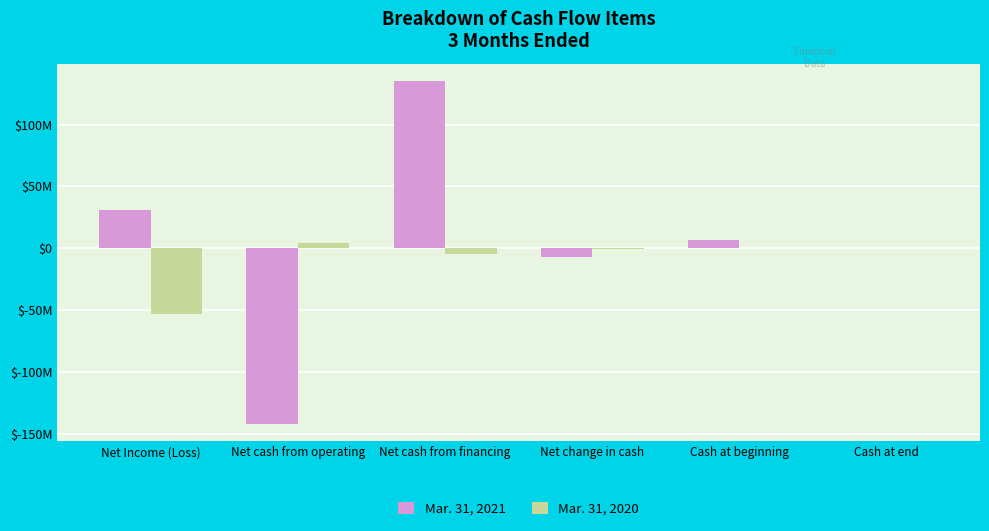

What is the sum of the Mar. 31, 2021 values at Net cash from financing and Net change in cash?

128639859